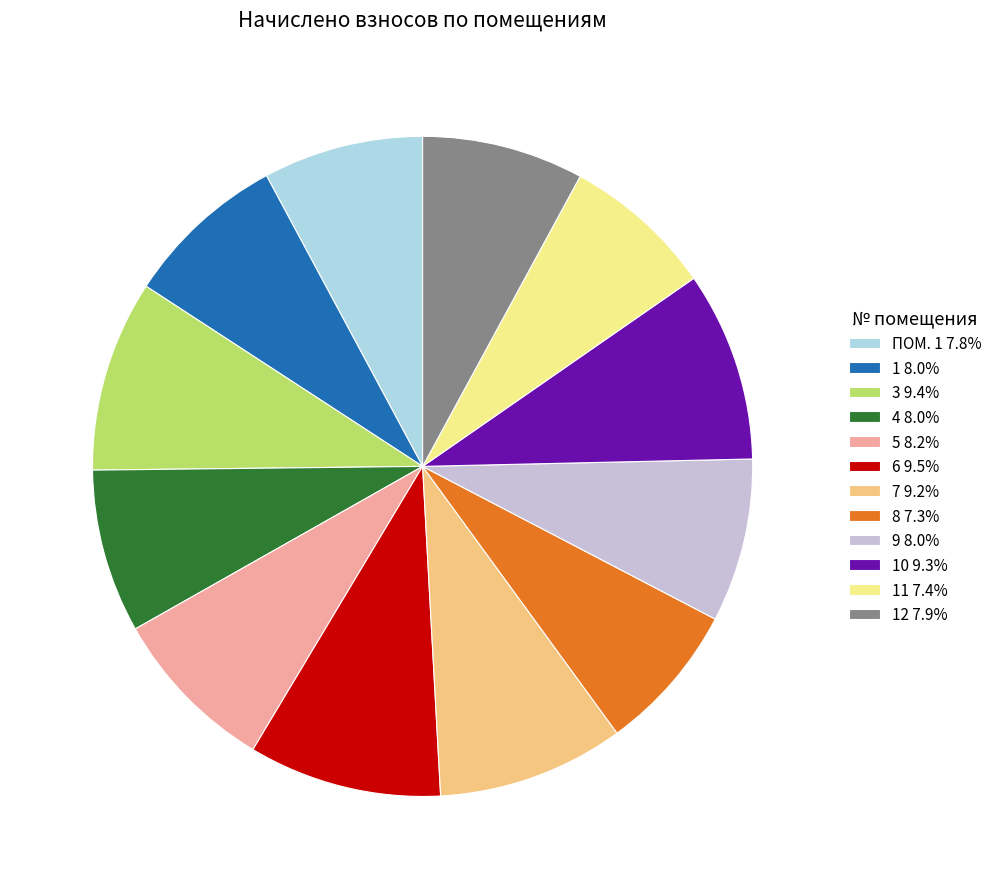

Rank the categories by value from highest to lowest.

6, 3, 10, 7, 5, 4, 9, 1, 12, ПОМ. 1, 11, 8